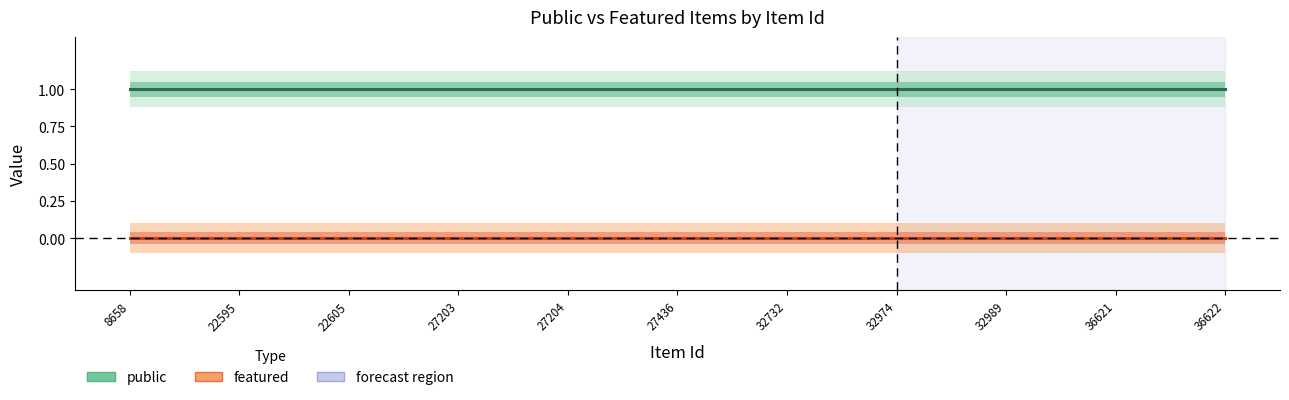

Rank the series at 22595 from highest to lowest value.

public, featured